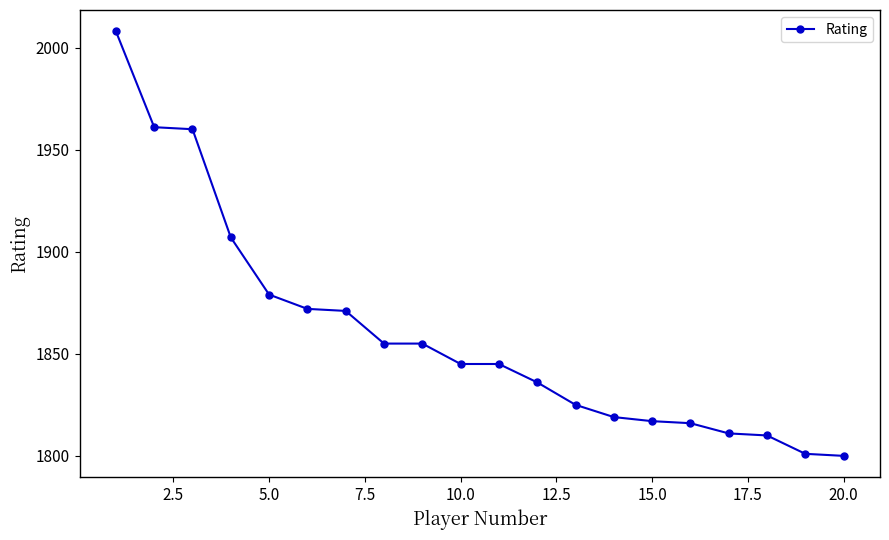

What is the smallest value displayed?

1800